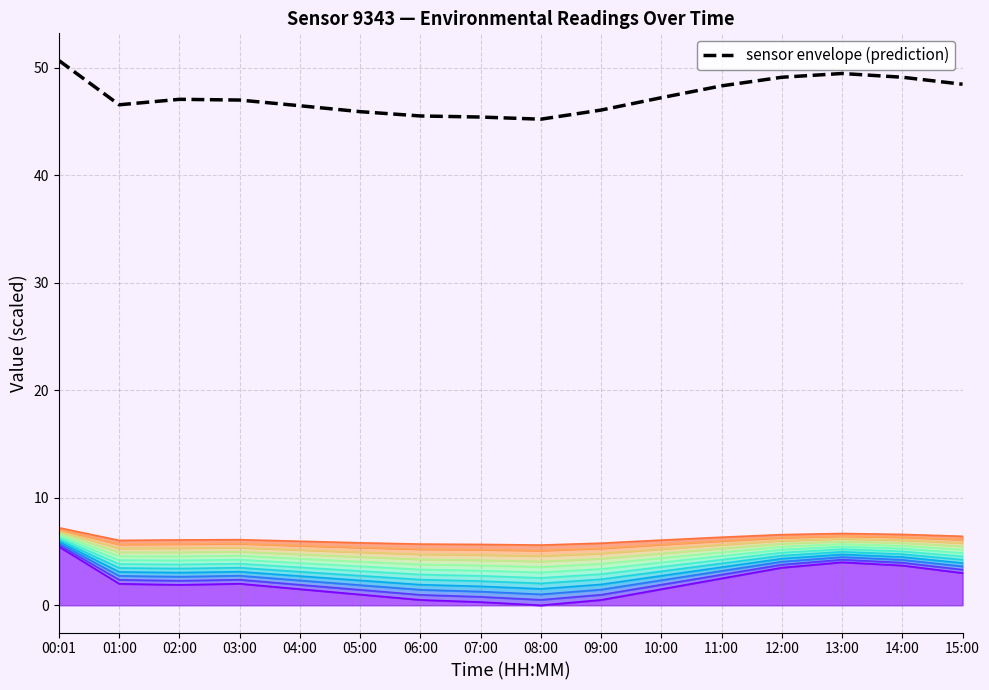

What is the change in value from 01:00 to 05:00?

-0.6